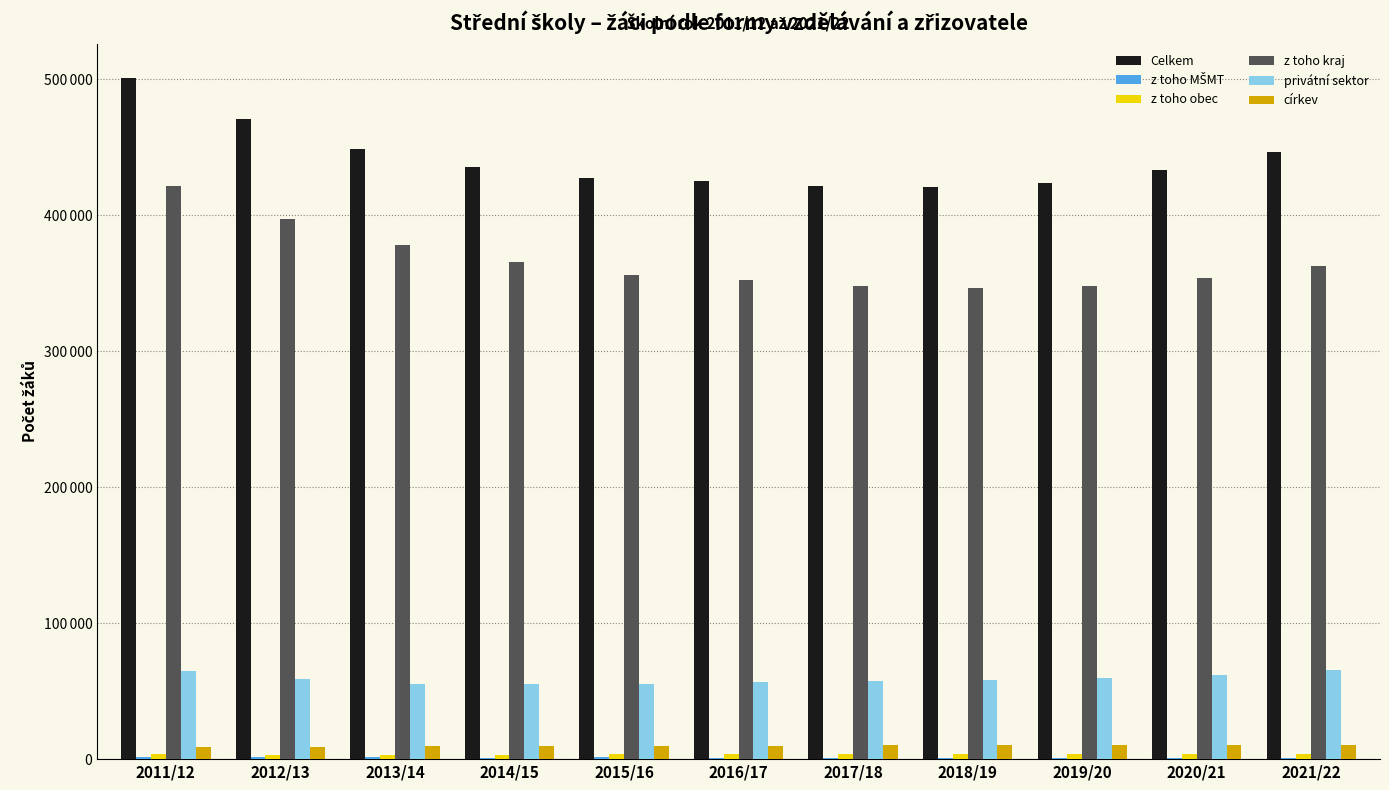

Reading left to right, what are all the values shown in this chart?

Celkem: 2011/12=501220	2012/13=470754	2013/14=448792	2014/15=435542	2015/16=427107	2016/17=424849	2017/18=421535	2018/19=420814	2019/20=423838	2020/21=432906	2021/22=446254
z toho MŠMT: 2011/12=1494	2012/13=1372	2013/14=1298	2014/15=1202	2015/16=1223	2016/17=1190	2017/18=1117	2018/19=1110	2019/20=1126	2020/21=1137	2021/22=1115
z toho obec: 2011/12=3470	2012/13=3116	2013/14=3285	2014/15=3268	2015/16=3447	2016/17=3437	2017/18=3529	2018/19=3572	2019/20=3649	2020/21=3757	2021/22=3974
z toho kraj: 2011/12=421459	2012/13=397188	2013/14=378148	2014/15=365292	2015/16=356388	2016/17=352182	2017/18=347654	2018/19=346595	2019/20=347795	2020/21=353977	2021/22=362756
privátní sektor: 2011/12=64485	2012/13=58717	2013/14=55456	2014/15=54900	2015/16=54957	2016/17=56664	2017/18=57693	2018/19=57856	2019/20=59439	2020/21=61855	2021/22=65752
církev: 2011/12=9222	2012/13=9272	2013/14=9438	2014/15=9707	2015/16=9852	2016/17=10016	2017/18=10083	2018/19=10097	2019/20=10061	2020/21=10292	2021/22=10679